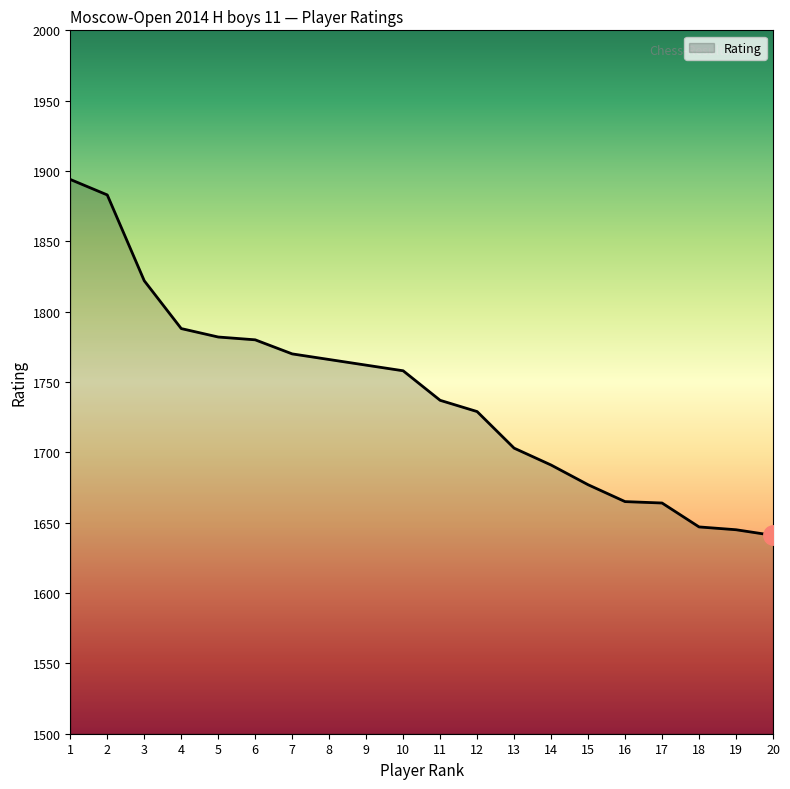

What is the change in value from 2 to 19?

-238